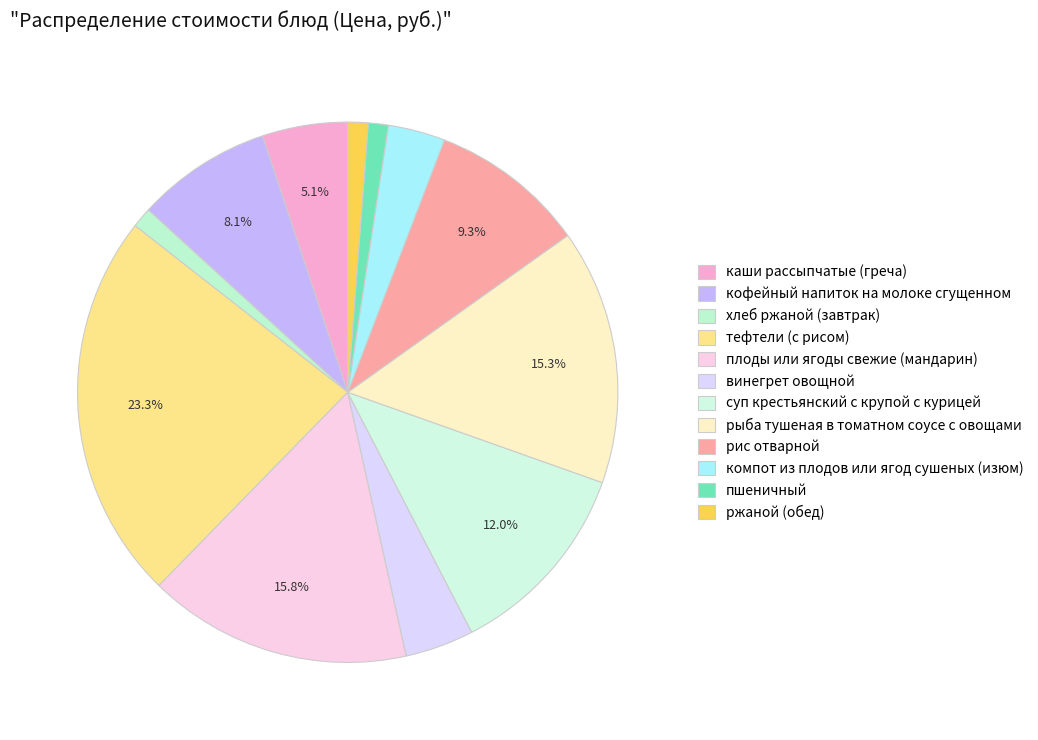

Between пшеничный and рыба тушеная в томатном соусе с овощами, which is larger?

рыба тушеная в томатном соусе с овощами